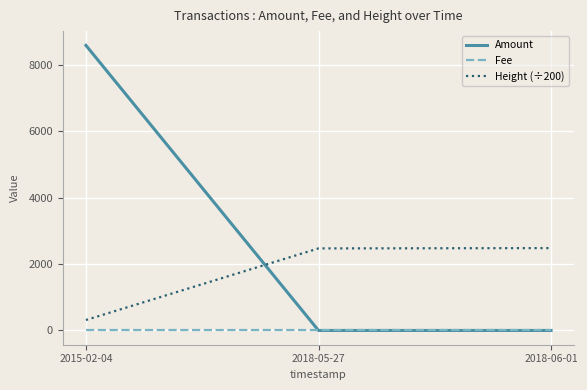

At which category does the chart reach its peak across all series?

2015-02-04